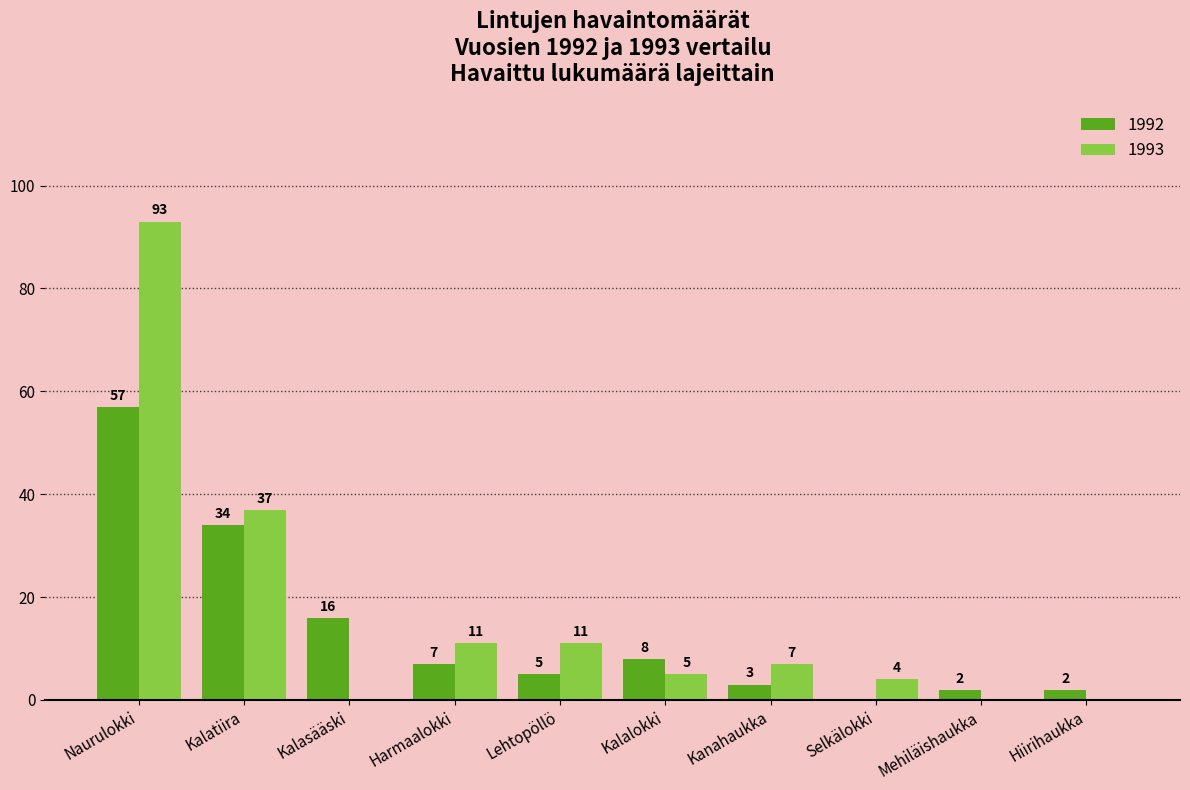

Where is 1992 nearest to the value 28?

Kalatiira